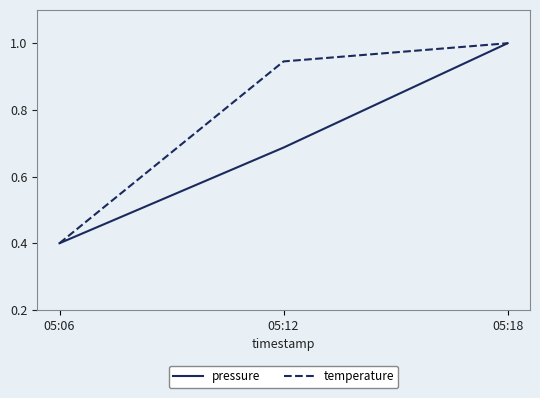

How many lines are shown in the chart?

2